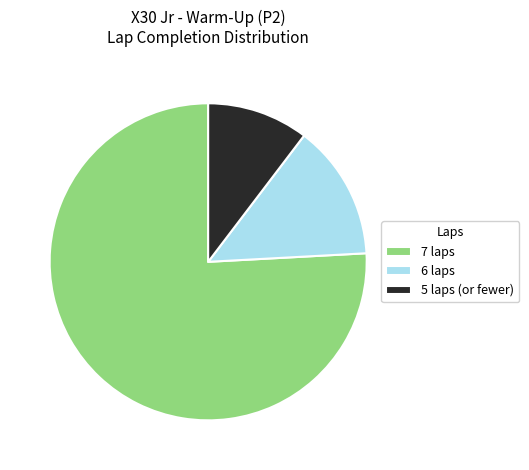

Approximately how many times larger is the value at 5 laps (or fewer) compared to 6 laps?

0.7